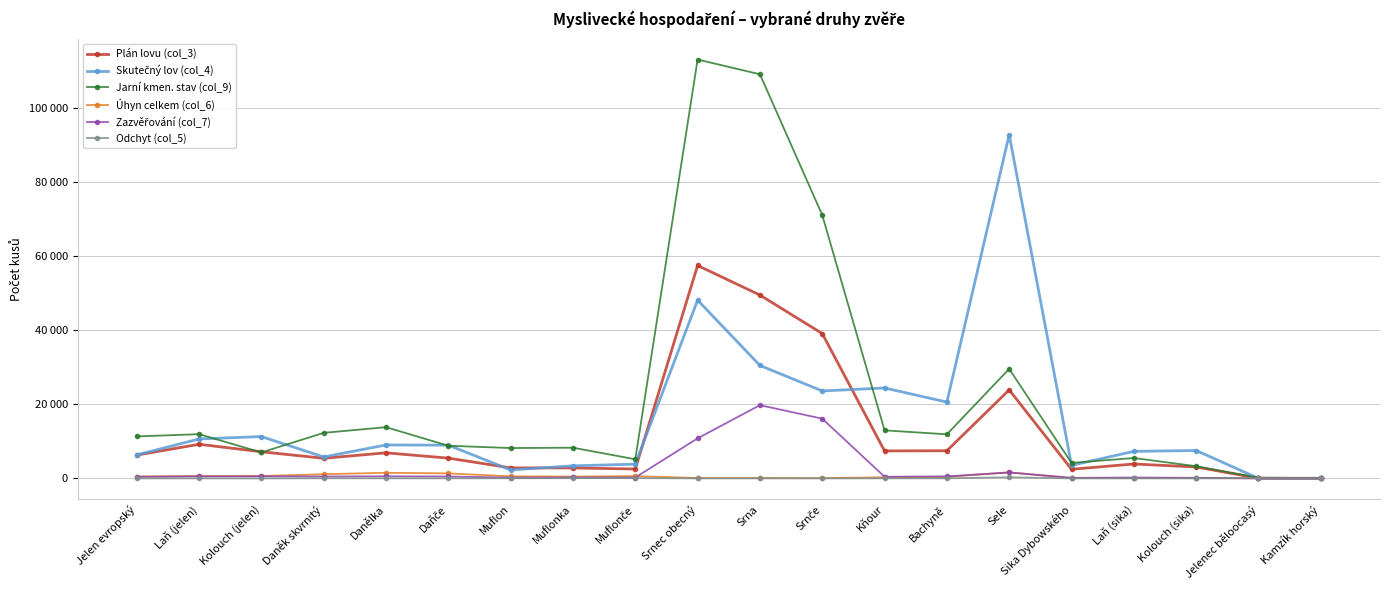

What is the difference between the Plán lovu (col_3) values at Srnče and Muflon?

36262